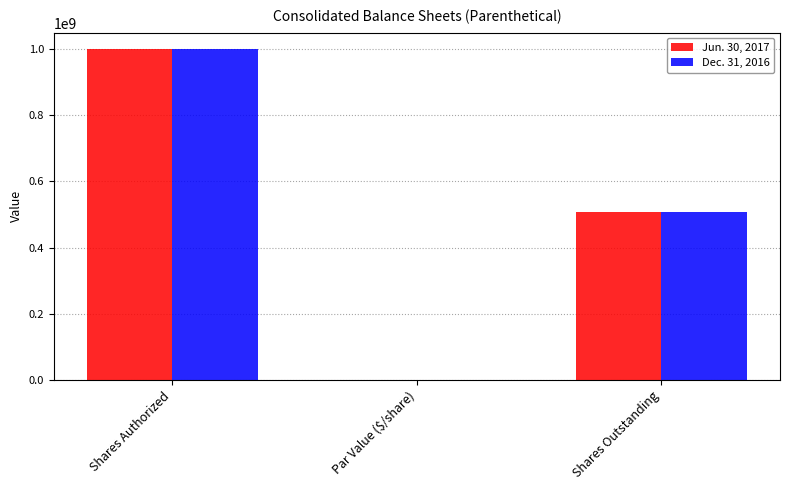

What is the sum of all Jun. 30, 2017 values?

1507762883.5